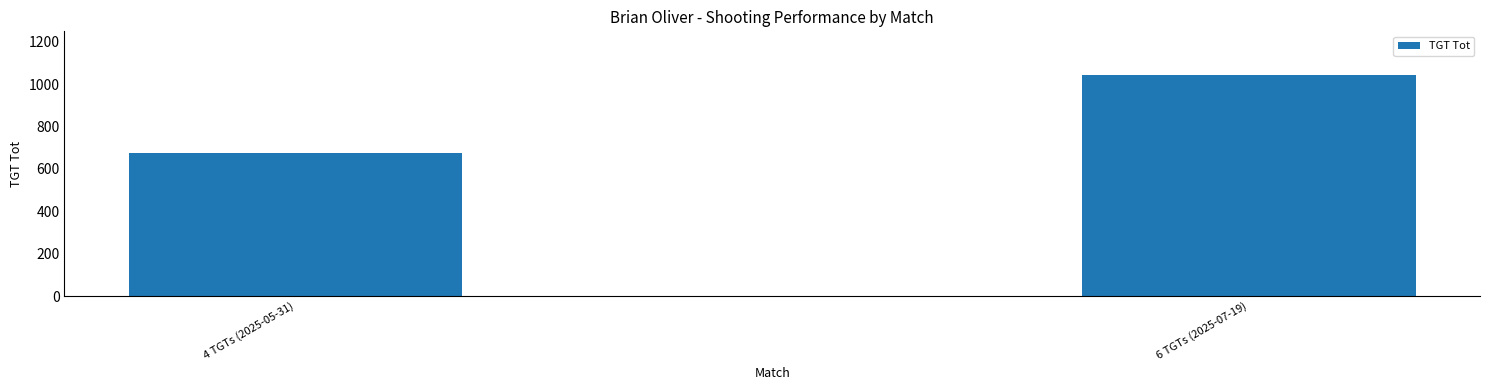

How many values are between 675 and 1041?

2